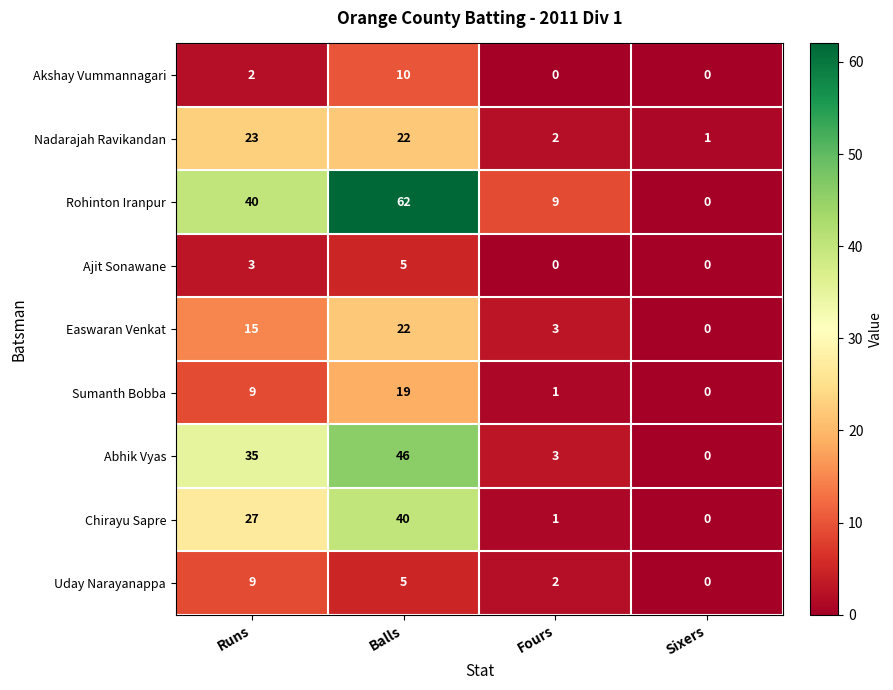

List the series in order of their peak value, lowest first.

Ajit Sonawane, Uday Narayanappa, Akshay Vummannagari, Sumanth Bobba, Easwaran Venkat, Nadarajah Ravikandan, Chirayu Sapre, Abhik Vyas, Rohinton Iranpur